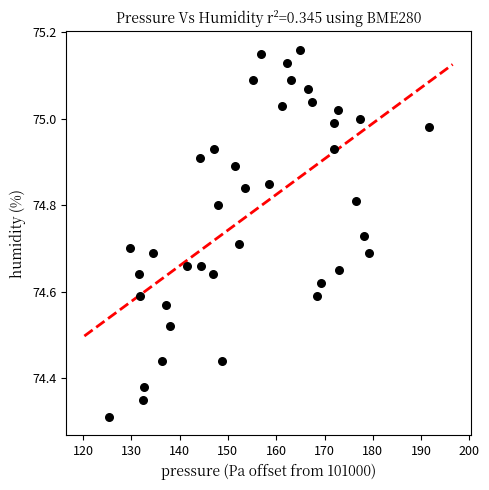

What is the range of X values (max minus min)?

66.2